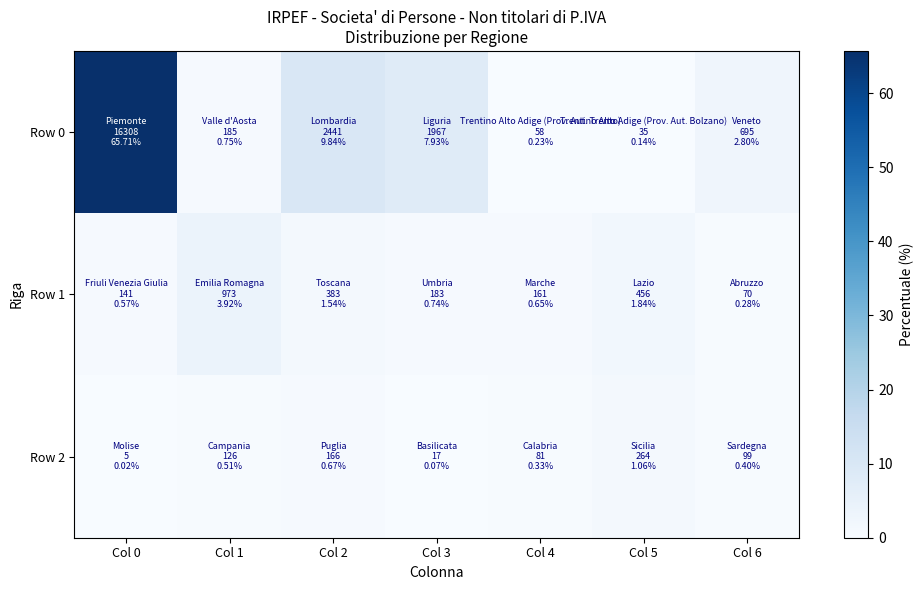

At which category is the sum across all series the highest?

Col 0